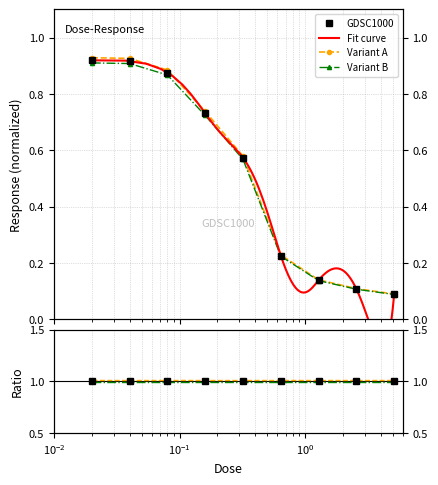

What is the average value?

0.5